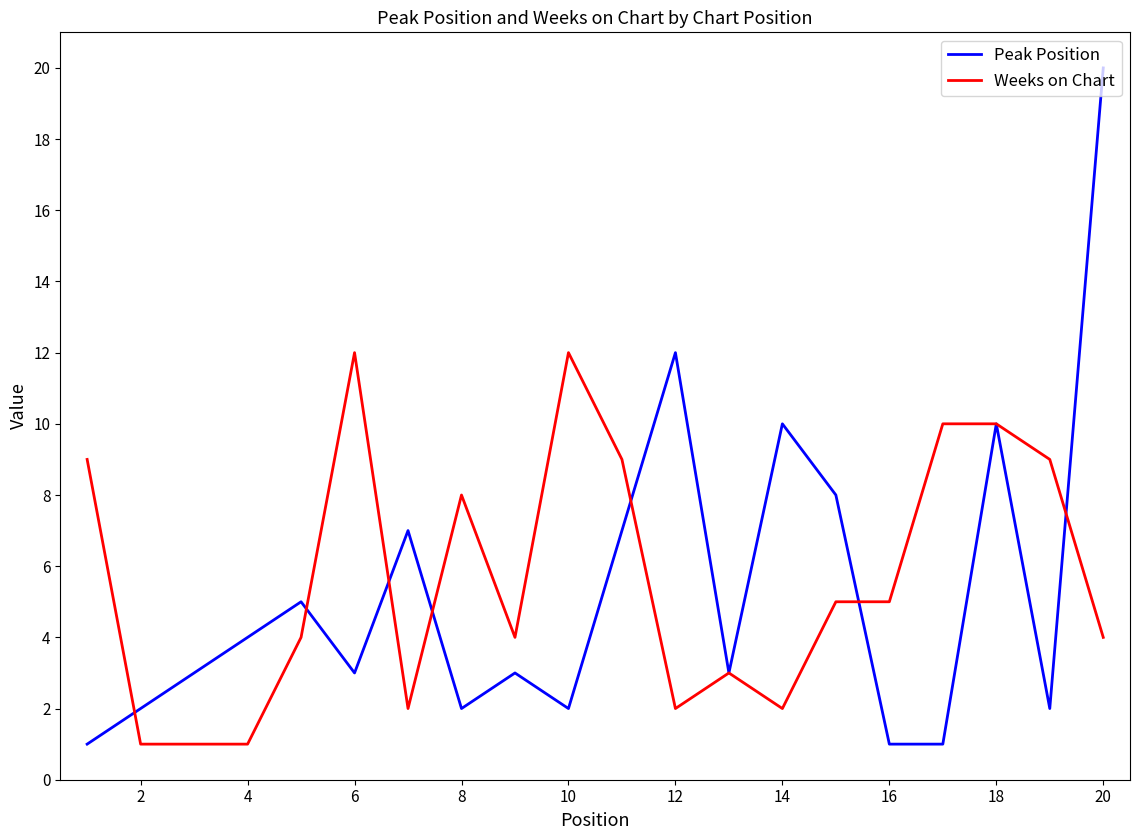

True or false: Peak Position and Weeks on Chart cross at least once.

True